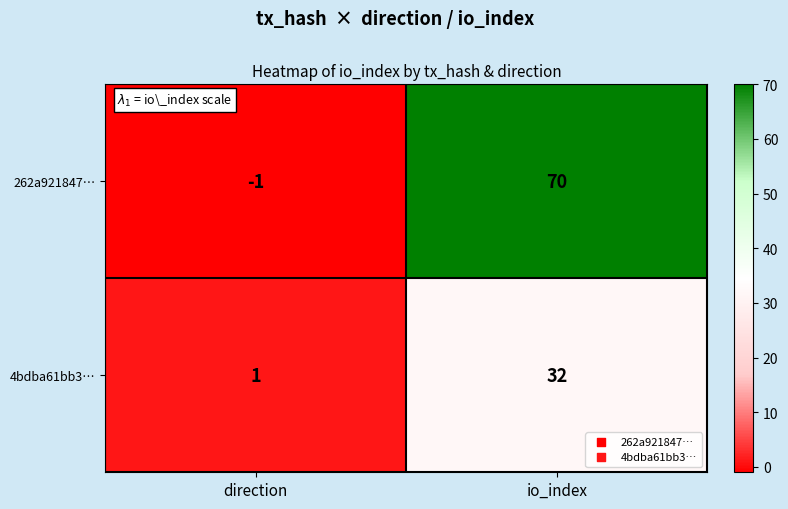

True or false: 4bdba61bb3… has a value of 1 at direction.

True